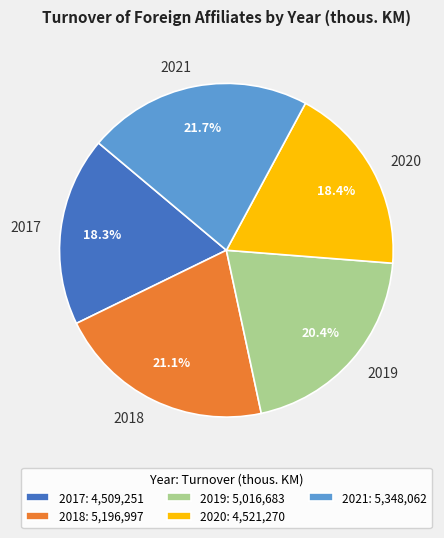

To the nearest percent, what is the combined percentage of 2021 and 2018?

43%